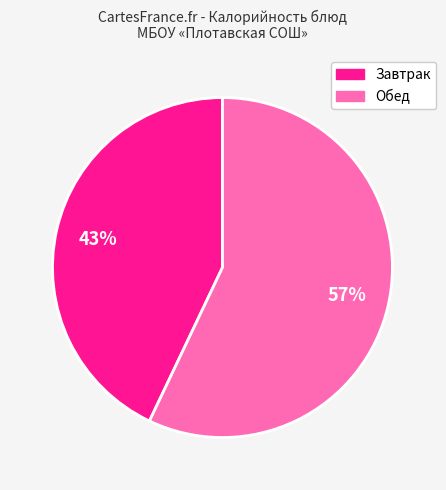

Is there a majority slice in this chart?

Yes